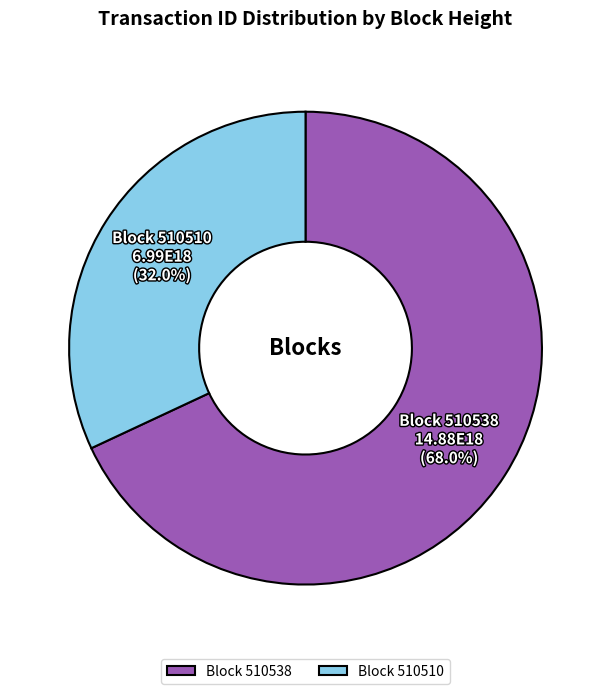

Combined, do Block 510538 and Block 510510 account for over 50%?

Yes